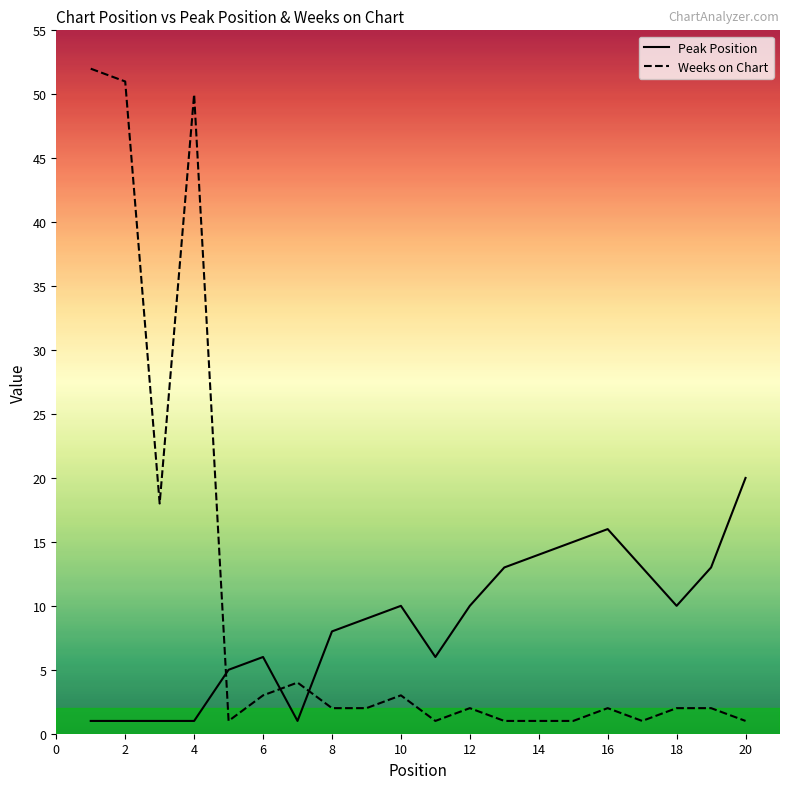

True or false: Peak Position and Weeks on Chart intersect in this chart.

True